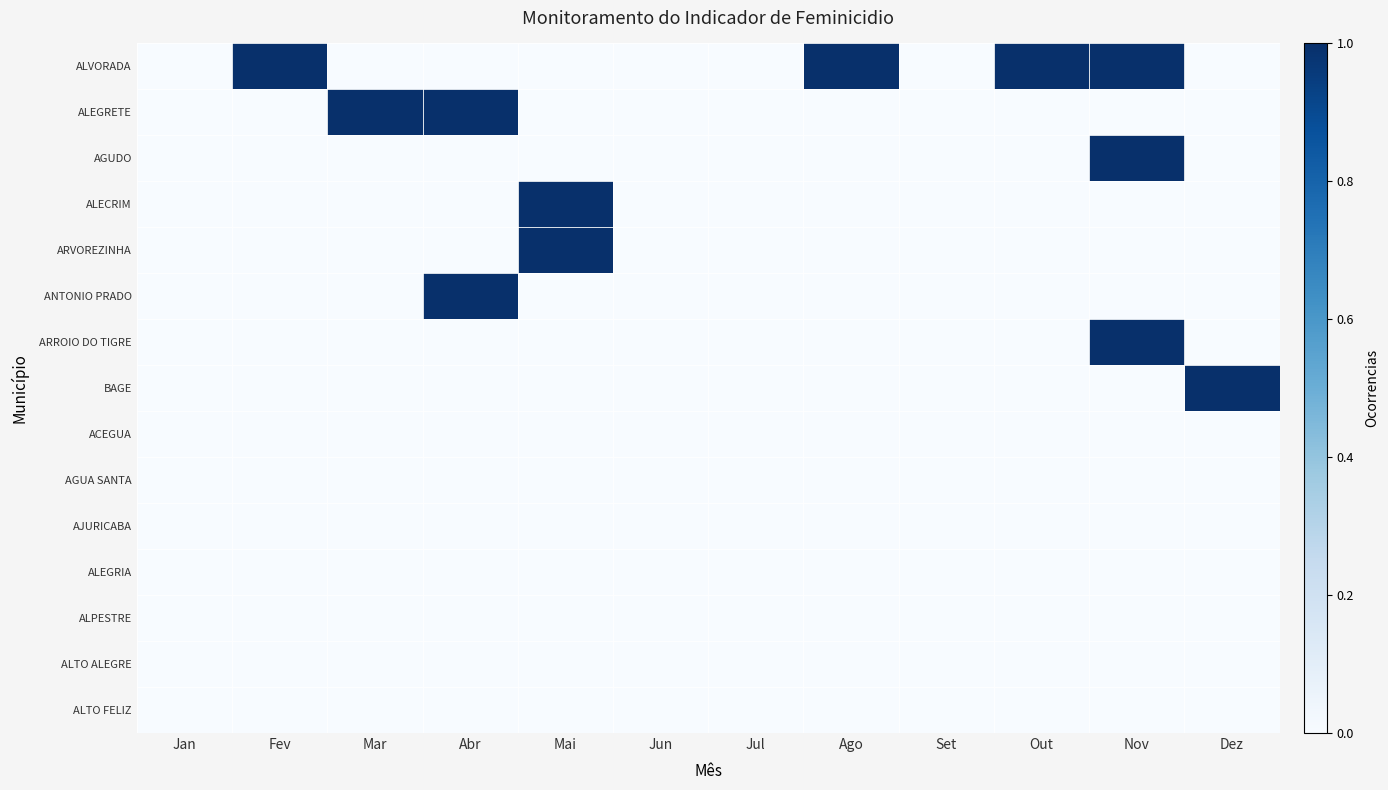

Reading left to right, extract all data points from this chart.

ALVORADA: Jan=0	Fev=1	Mar=0	Abr=0	Mai=0	Jun=0	Jul=0	Ago=1	Set=0	Out=1	Nov=1	Dez=0
ALEGRETE: Jan=0	Fev=0	Mar=1	Abr=1	Mai=0	Jun=0	Jul=0	Ago=0	Set=0	Out=0	Nov=0	Dez=0
AGUDO: Jan=0	Fev=0	Mar=0	Abr=0	Mai=0	Jun=0	Jul=0	Ago=0	Set=0	Out=0	Nov=1	Dez=0
ALECRIM: Jan=0	Fev=0	Mar=0	Abr=0	Mai=1	Jun=0	Jul=0	Ago=0	Set=0	Out=0	Nov=0	Dez=0
ARVOREZINHA: Jan=0	Fev=0	Mar=0	Abr=0	Mai=1	Jun=0	Jul=0	Ago=0	Set=0	Out=0	Nov=0	Dez=0
ANTONIO PRADO: Jan=0	Fev=0	Mar=0	Abr=1	Mai=0	Jun=0	Jul=0	Ago=0	Set=0	Out=0	Nov=0	Dez=0
ARROIO DO TIGRE: Jan=0	Fev=0	Mar=0	Abr=0	Mai=0	Jun=0	Jul=0	Ago=0	Set=0	Out=0	Nov=1	Dez=0
BAGE: Jan=0	Fev=0	Mar=0	Abr=0	Mai=0	Jun=0	Jul=0	Ago=0	Set=0	Out=0	Nov=0	Dez=1
ACEGUA: Jan=0	Fev=0	Mar=0	Abr=0	Mai=0	Jun=0	Jul=0	Ago=0	Set=0	Out=0	Nov=0	Dez=0
AGUA SANTA: Jan=0	Fev=0	Mar=0	Abr=0	Mai=0	Jun=0	Jul=0	Ago=0	Set=0	Out=0	Nov=0	Dez=0
AJURICABA: Jan=0	Fev=0	Mar=0	Abr=0	Mai=0	Jun=0	Jul=0	Ago=0	Set=0	Out=0	Nov=0	Dez=0
ALEGRIA: Jan=0	Fev=0	Mar=0	Abr=0	Mai=0	Jun=0	Jul=0	Ago=0	Set=0	Out=0	Nov=0	Dez=0
ALPESTRE: Jan=0	Fev=0	Mar=0	Abr=0	Mai=0	Jun=0	Jul=0	Ago=0	Set=0	Out=0	Nov=0	Dez=0
ALTO ALEGRE: Jan=0	Fev=0	Mar=0	Abr=0	Mai=0	Jun=0	Jul=0	Ago=0	Set=0	Out=0	Nov=0	Dez=0
ALTO FELIZ: Jan=0	Fev=0	Mar=0	Abr=0	Mai=0	Jun=0	Jul=0	Ago=0	Set=0	Out=0	Nov=0	Dez=0